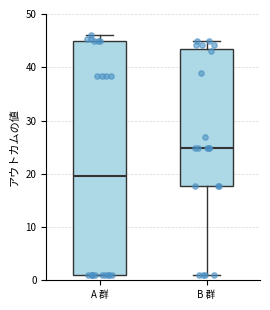

Where does the lower whisker of the box for B 群 end on the y-axis? The values are not printed on the chart, so give them approximately, as read against the axis.

1